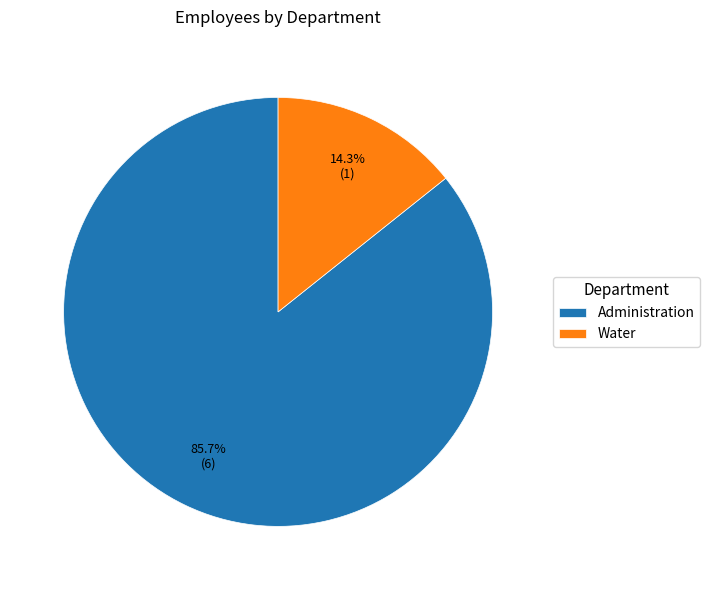

What is the largest slice in the pie chart?

Administration